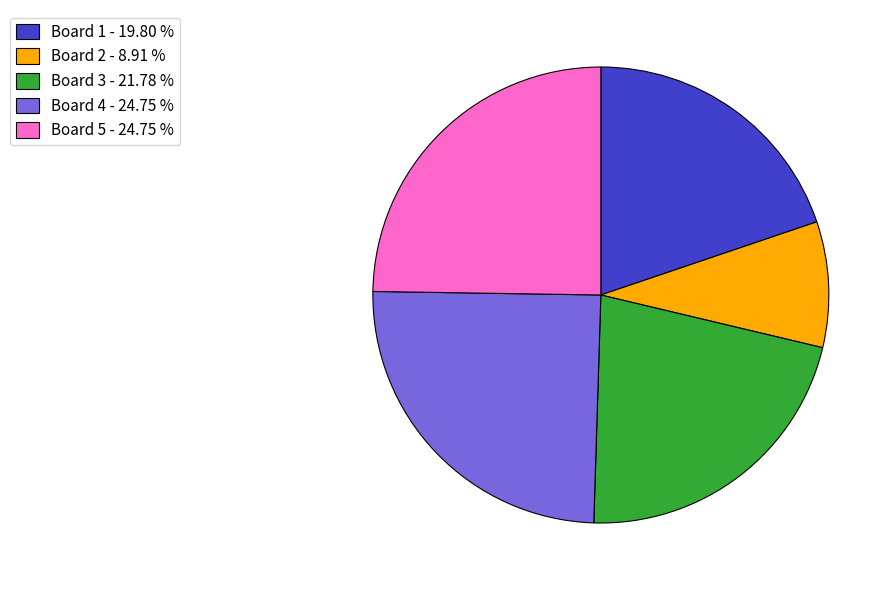

Which has a higher value, Board 5 or Board 3?

Board 5